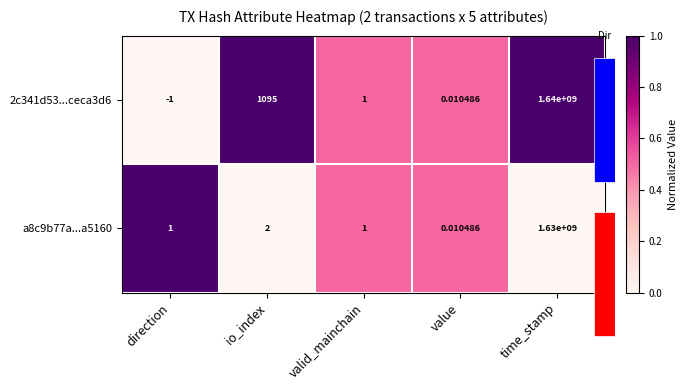

Which series has the largest total across all categories?

2c341d53...ceca3d6